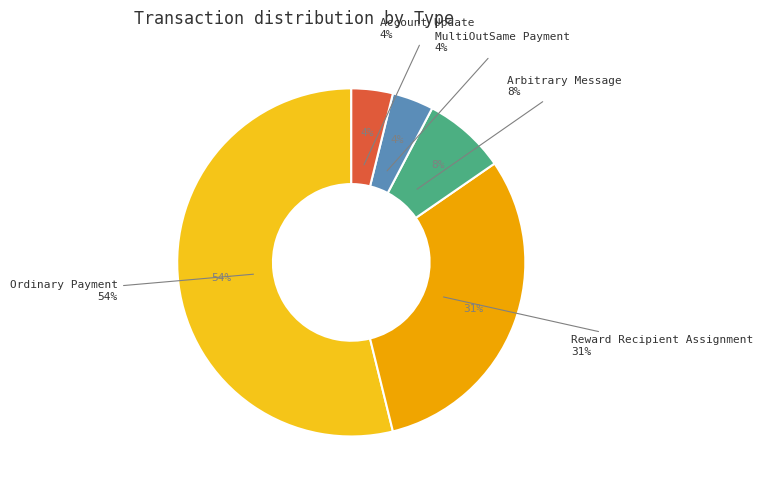

To the nearest percent, what is the average slice percentage?

20%